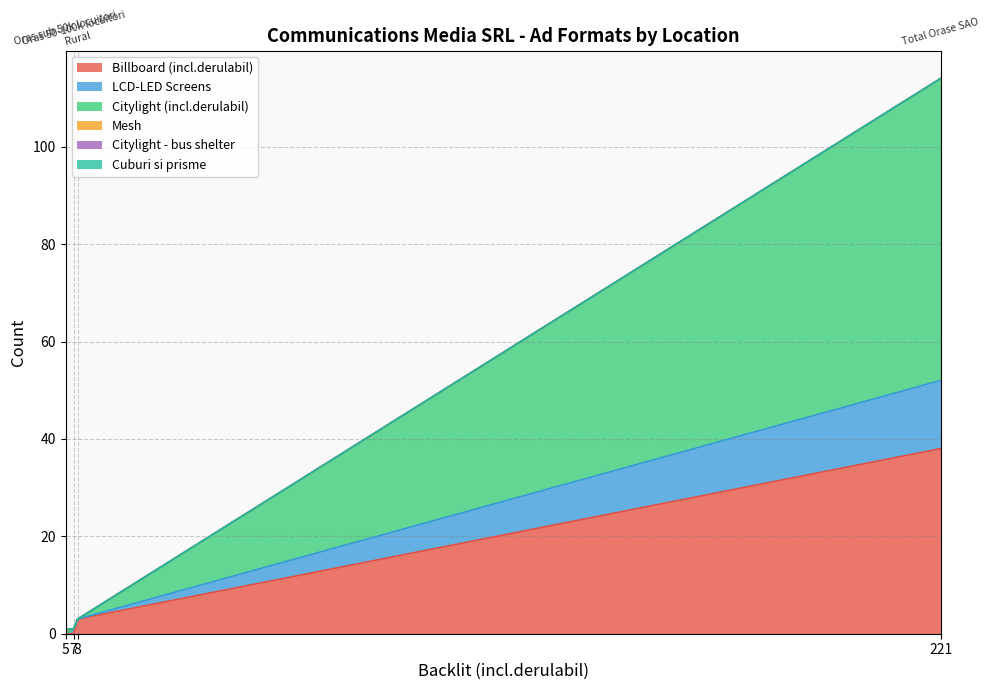

How many lines are shown in the chart?

6